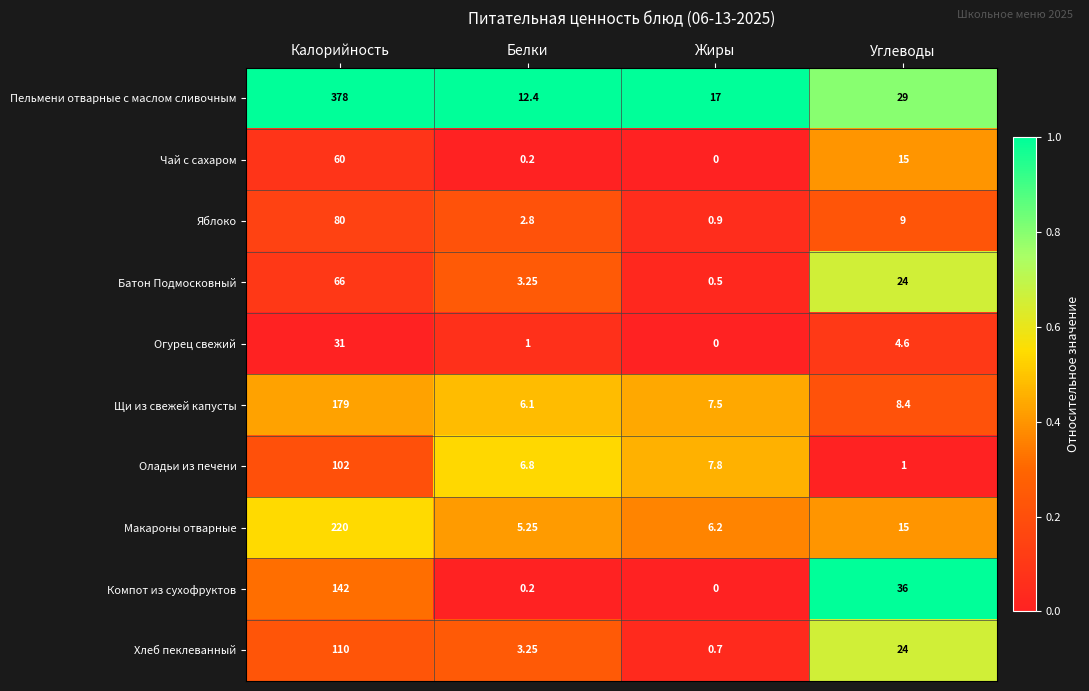

Count the number of categories in the chart.

4